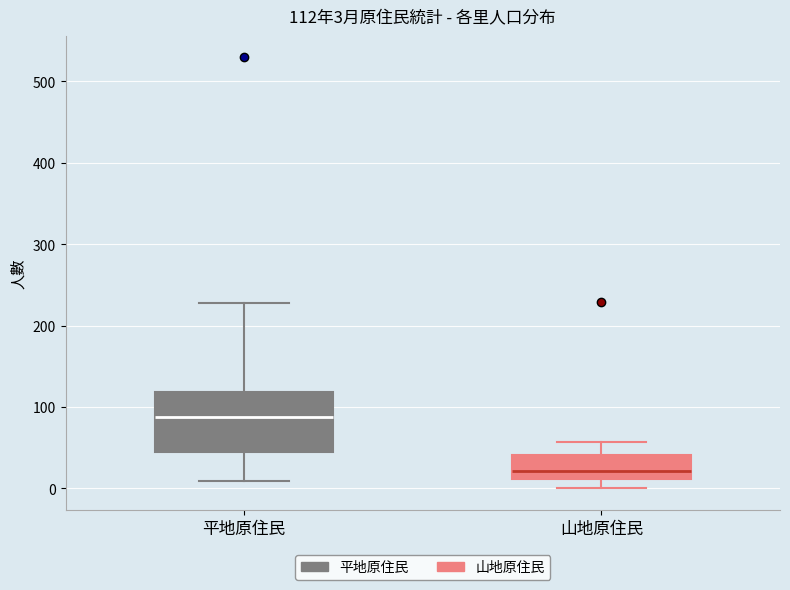

Which box's median line is the highest?

平地原住民